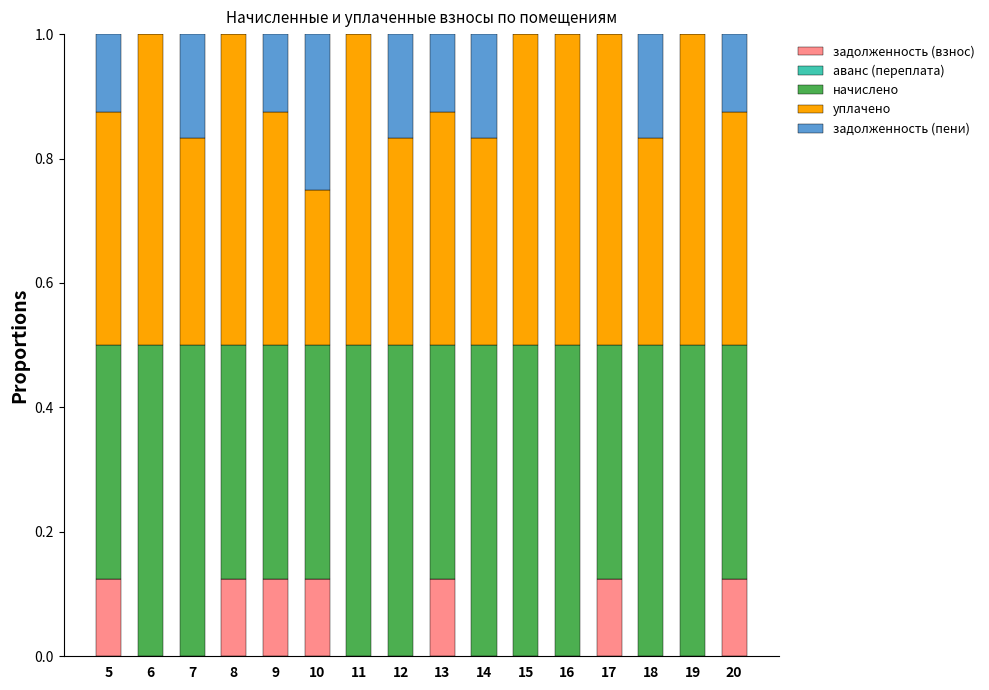

The value of задолженность (взнос) at 10 is 0.0. True or false?

False